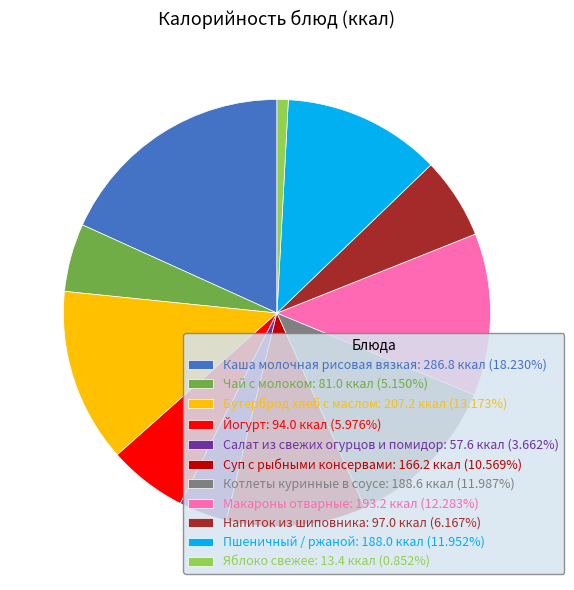

Between Котлеты куринные в соусе and Суп с рыбными консервами, which is larger?

Котлеты куринные в соусе